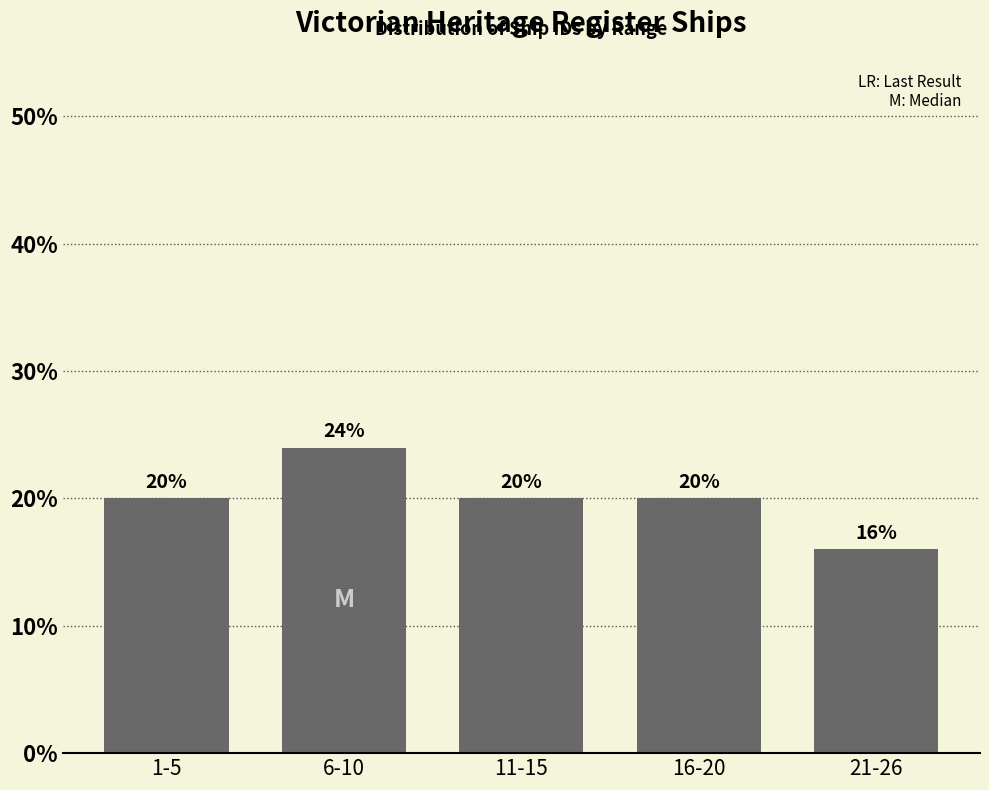

Reading right to left, transcribe all the data shown in this chart.

16	20	20	24	20